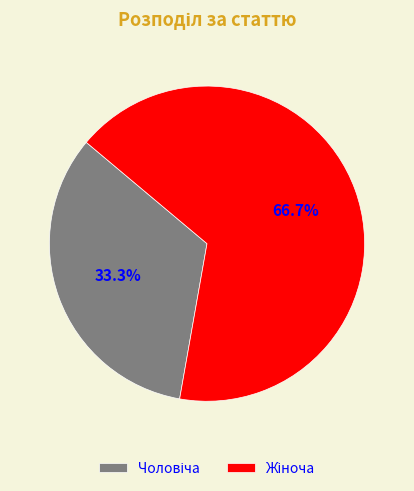

Is there a majority slice in this chart?

Yes